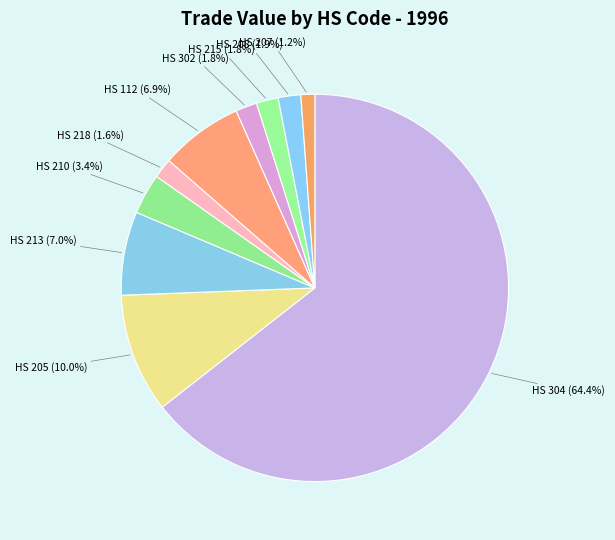

How many slices are in this pie chart?

10